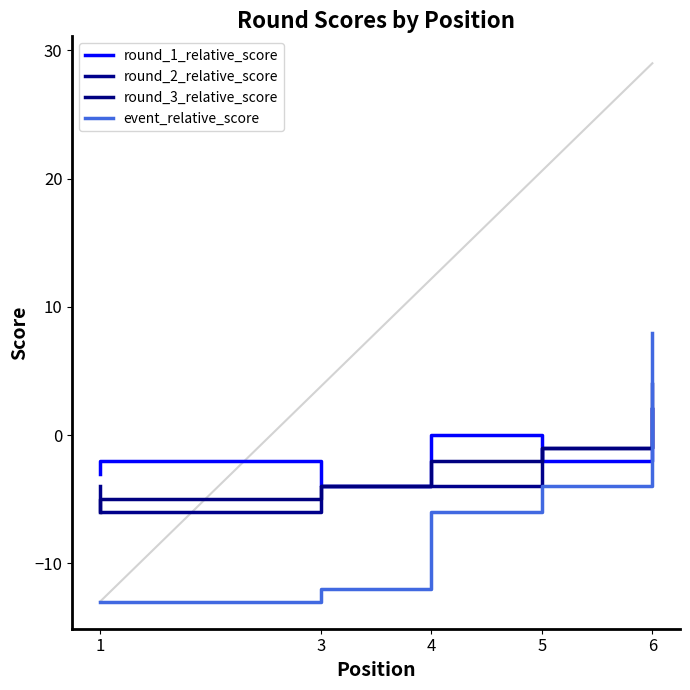

The round_2_relative_score series shows -1 at 6. True or false?

True